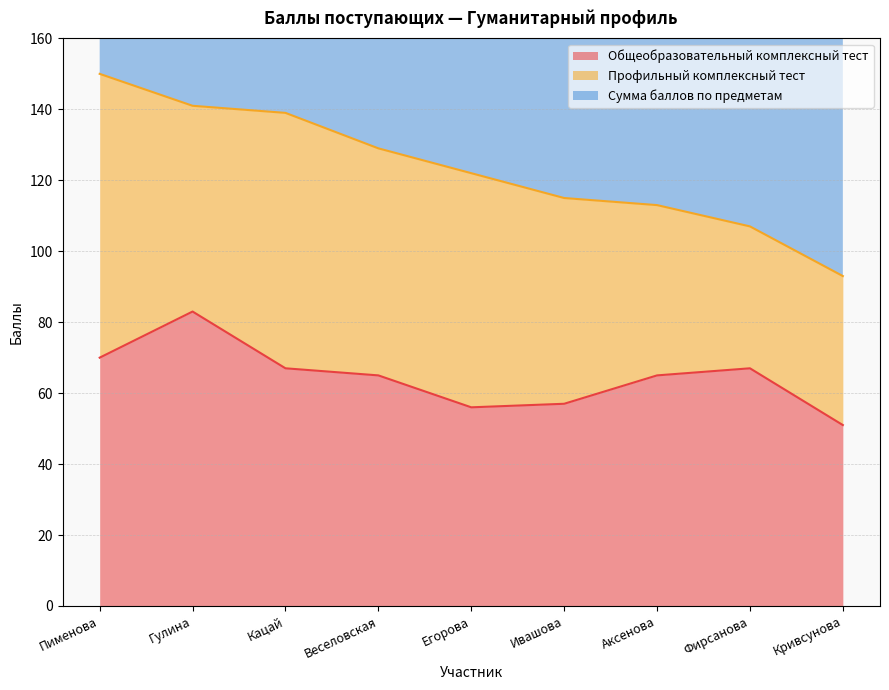

True or false: Общеобразовательный комплексный тест and Сумма баллов по предметам cross at least once.

False